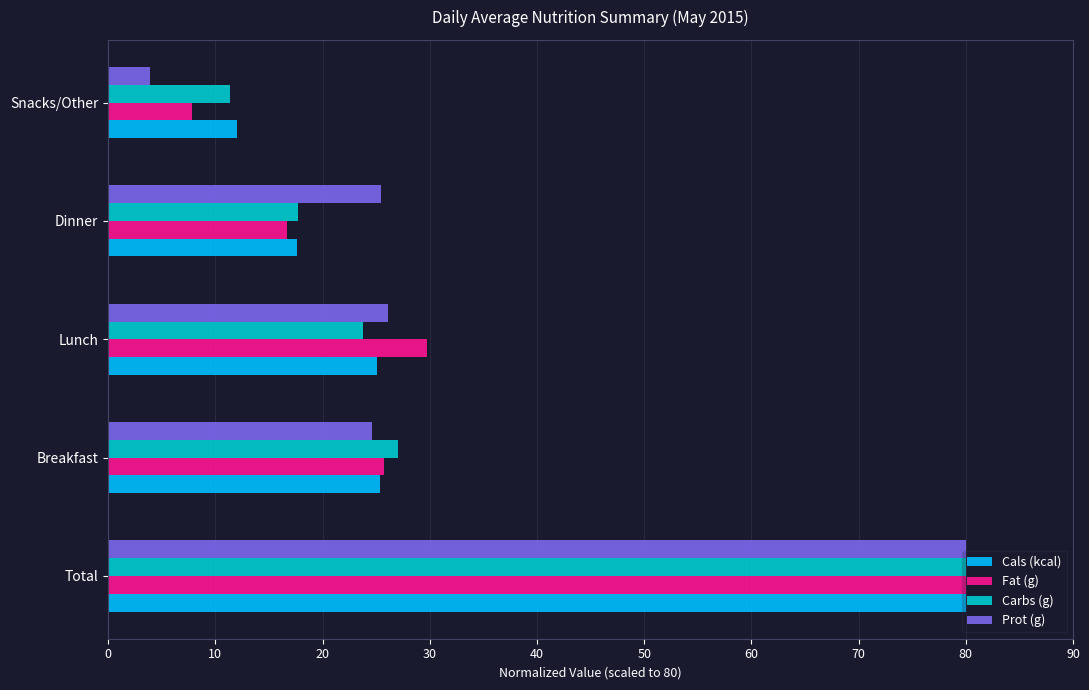

What is the maximum value for Cals (kcal)?

80.0